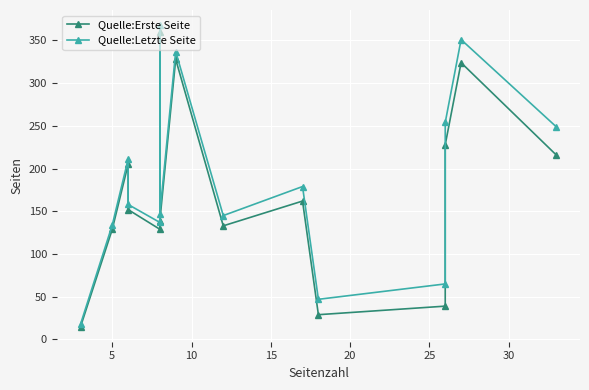

True or false: Quelle:Letzte Seite and Quelle:Erste Seite cross at least once.

False